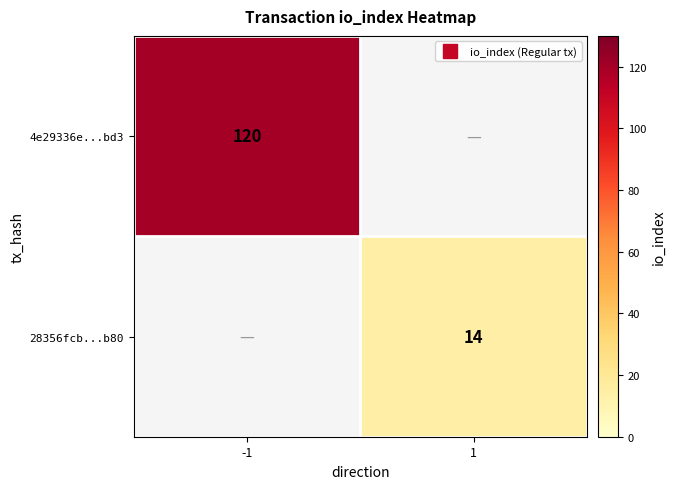

Which series has the widest spread of values?

4e29336e...bd3